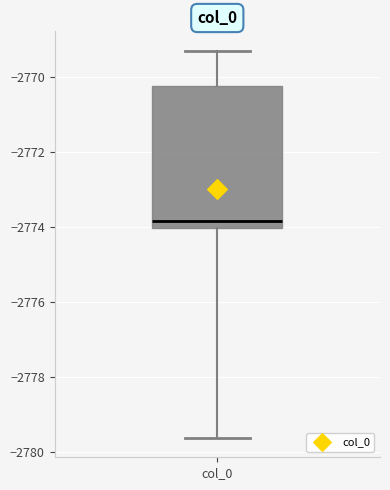

Read this box plot against the y-axis: the position of the median line, the range covered by the box, and the ends of both whiskers. The values are not printed on the chart, so give them approximately, as read against the axis.

median -2773.8, box -2774.0 to -2770.2, whiskers -2779.6 to -2769.2